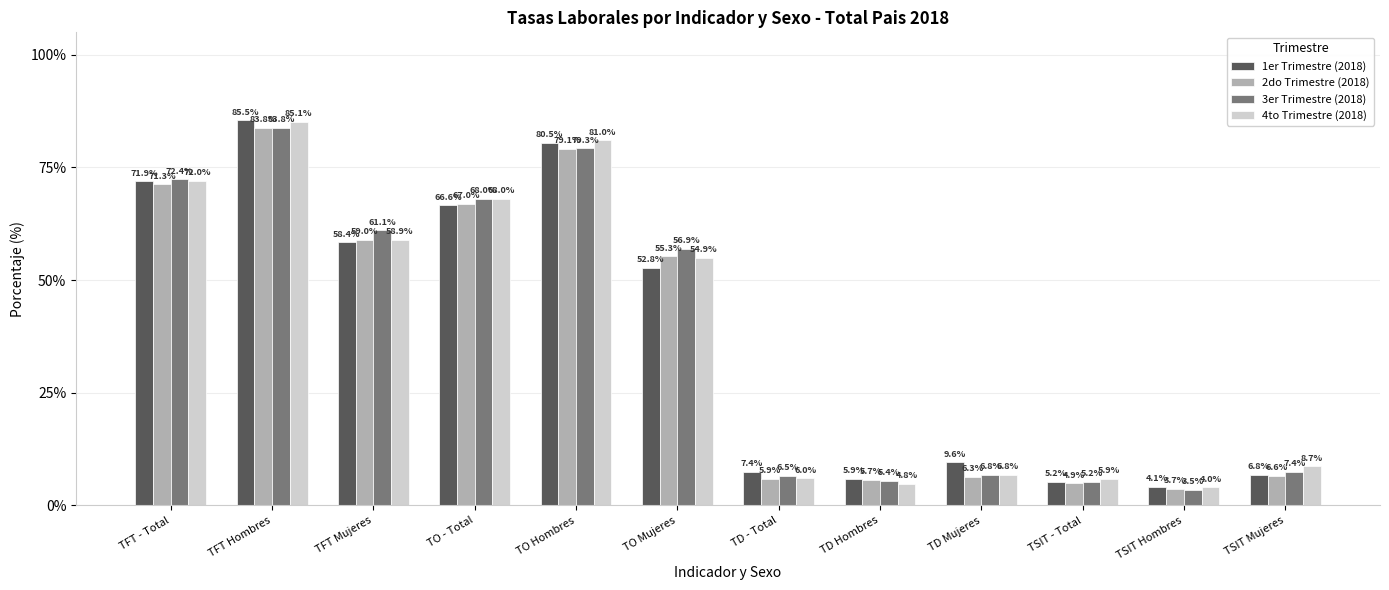

What is the total value across all series at TFT Mujeres?

237.4